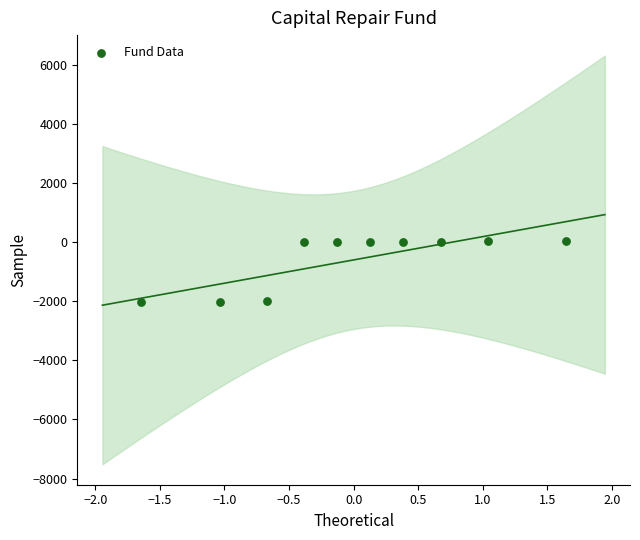

What is the range of X values (max minus min)?

3.3